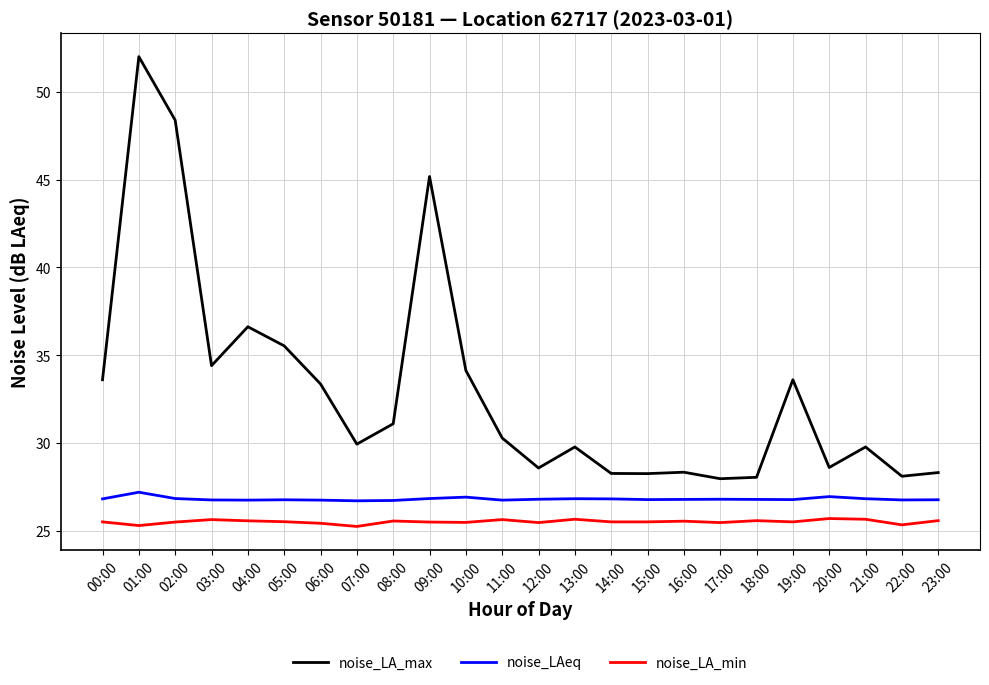

Which label corresponds to the largest value in the chart?

01:00